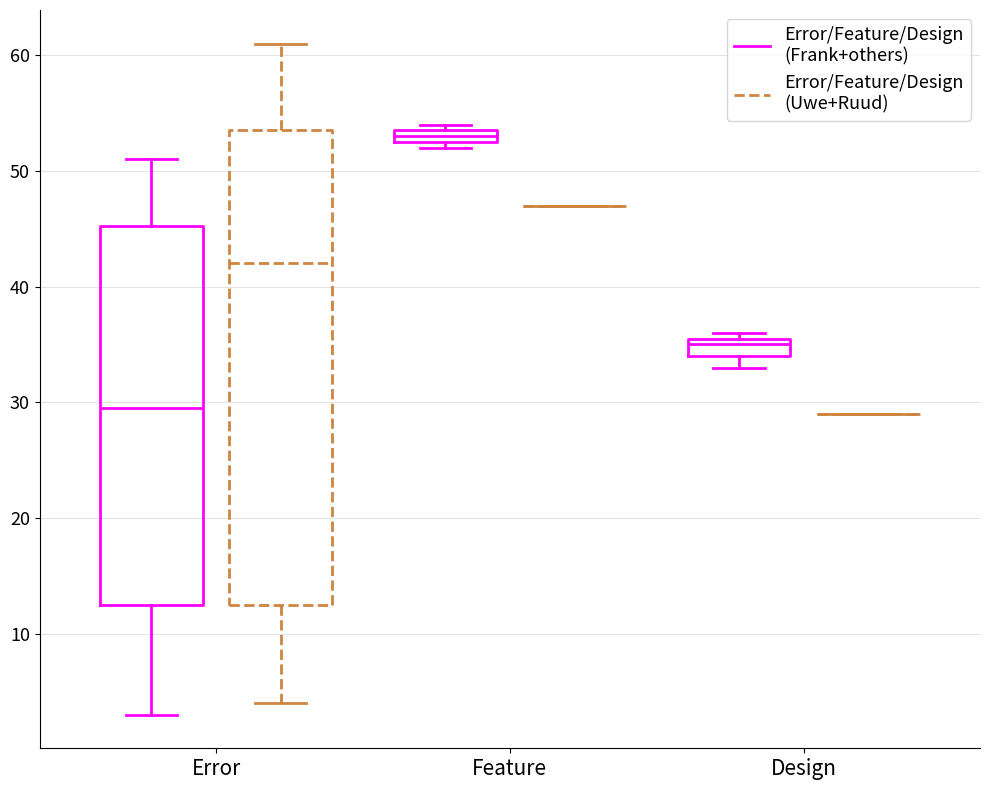

Which box is the tallest, from its lower edge to its upper edge?

Error (Error/Feature/Design (Uwe+Ruud))